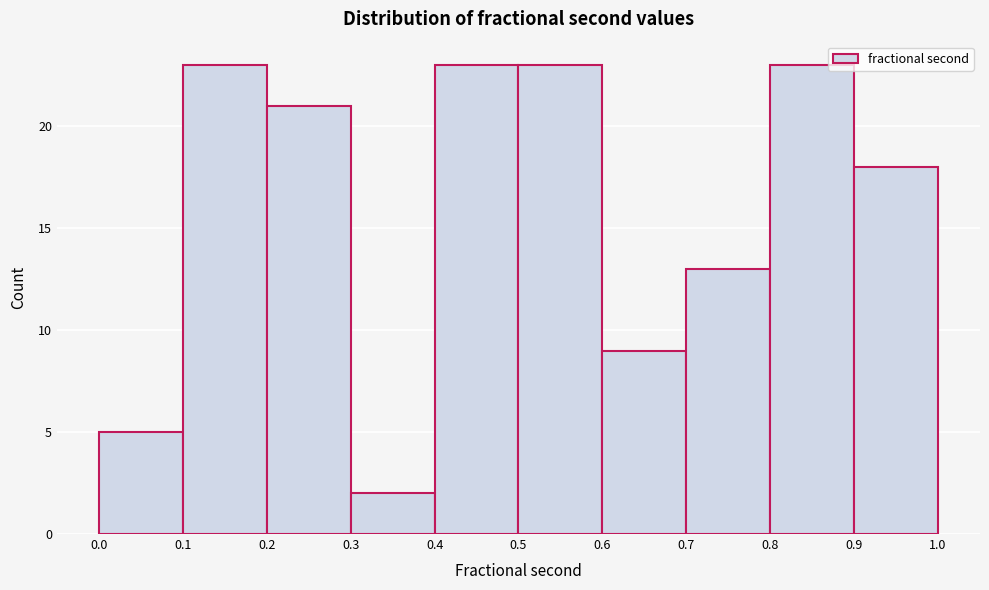

Reading left to right, transcribe this chart: for each bar, give the range it covers on the x-axis and its height. The values are not printed on the chart, so give them approximately, as read against the axis.

0.0 to 0.1: 5
0.1 to 0.2: 23
0.2 to 0.3: 21
0.3 to 0.4: 2
0.4 to 0.5: 23
0.5 to 0.6: 23
0.6 to 0.7: 9
0.7 to 0.8: 13
0.8 to 0.9: 23
0.9 to 1.0: 18